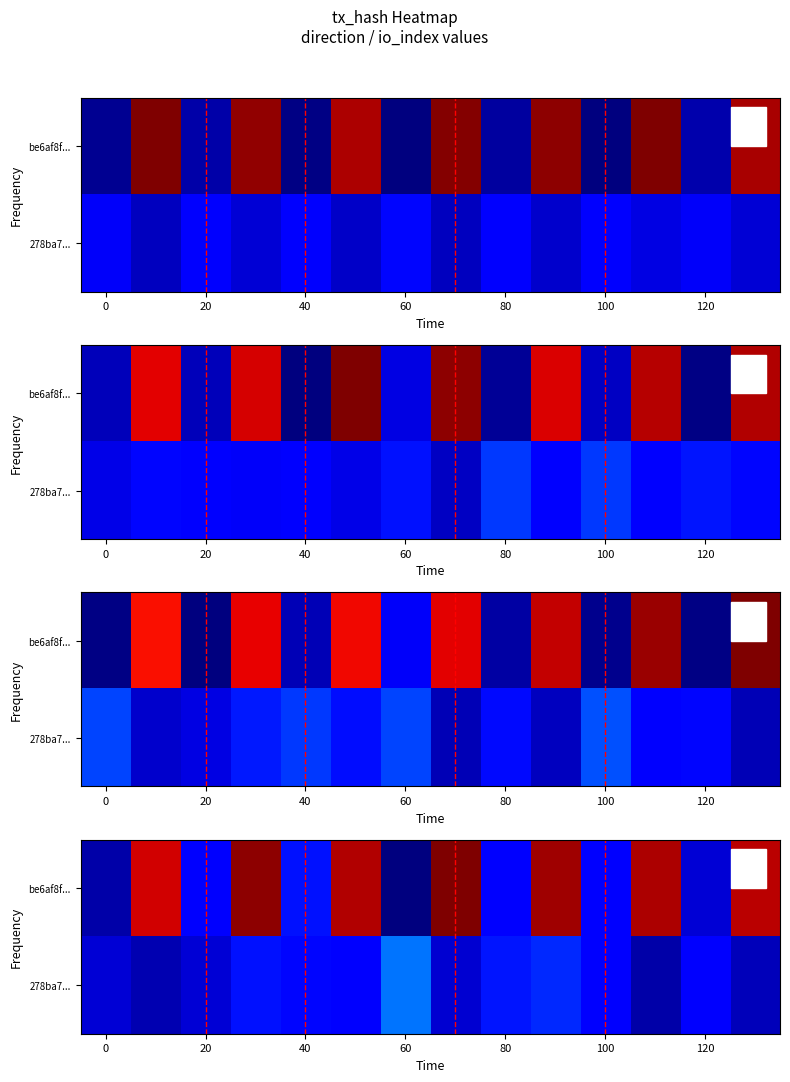

At how many categories does at least one series exceed 14?

7